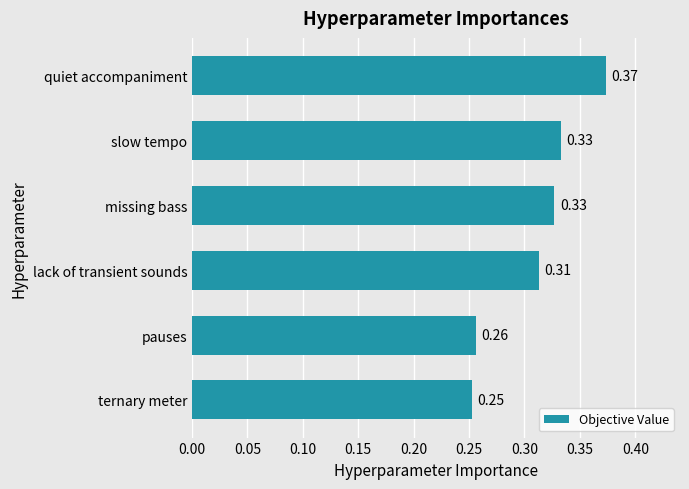

Which label corresponds to the smallest value in the chart?

ternary meter